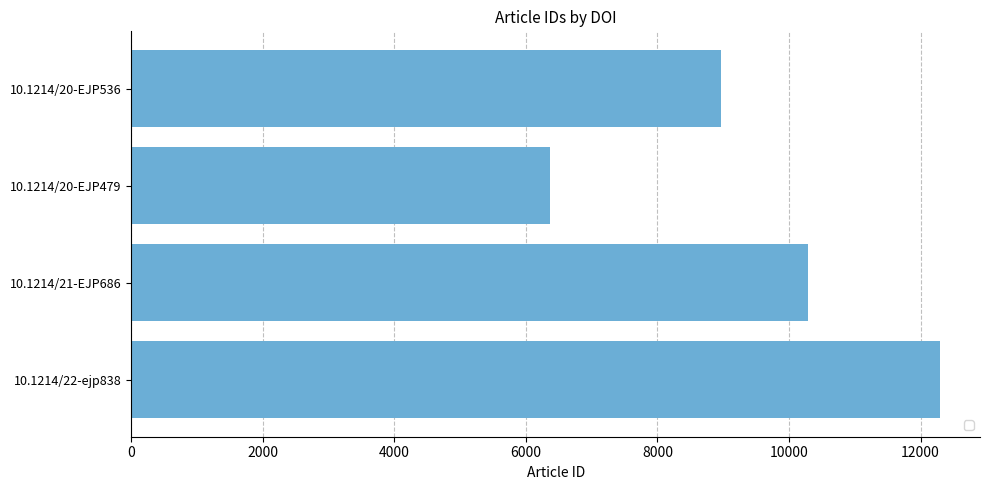

Rank the categories by value from highest to lowest.

10.1214/22-ejp838, 10.1214/21-EJP686, 10.1214/20-EJP536, 10.1214/20-EJP479